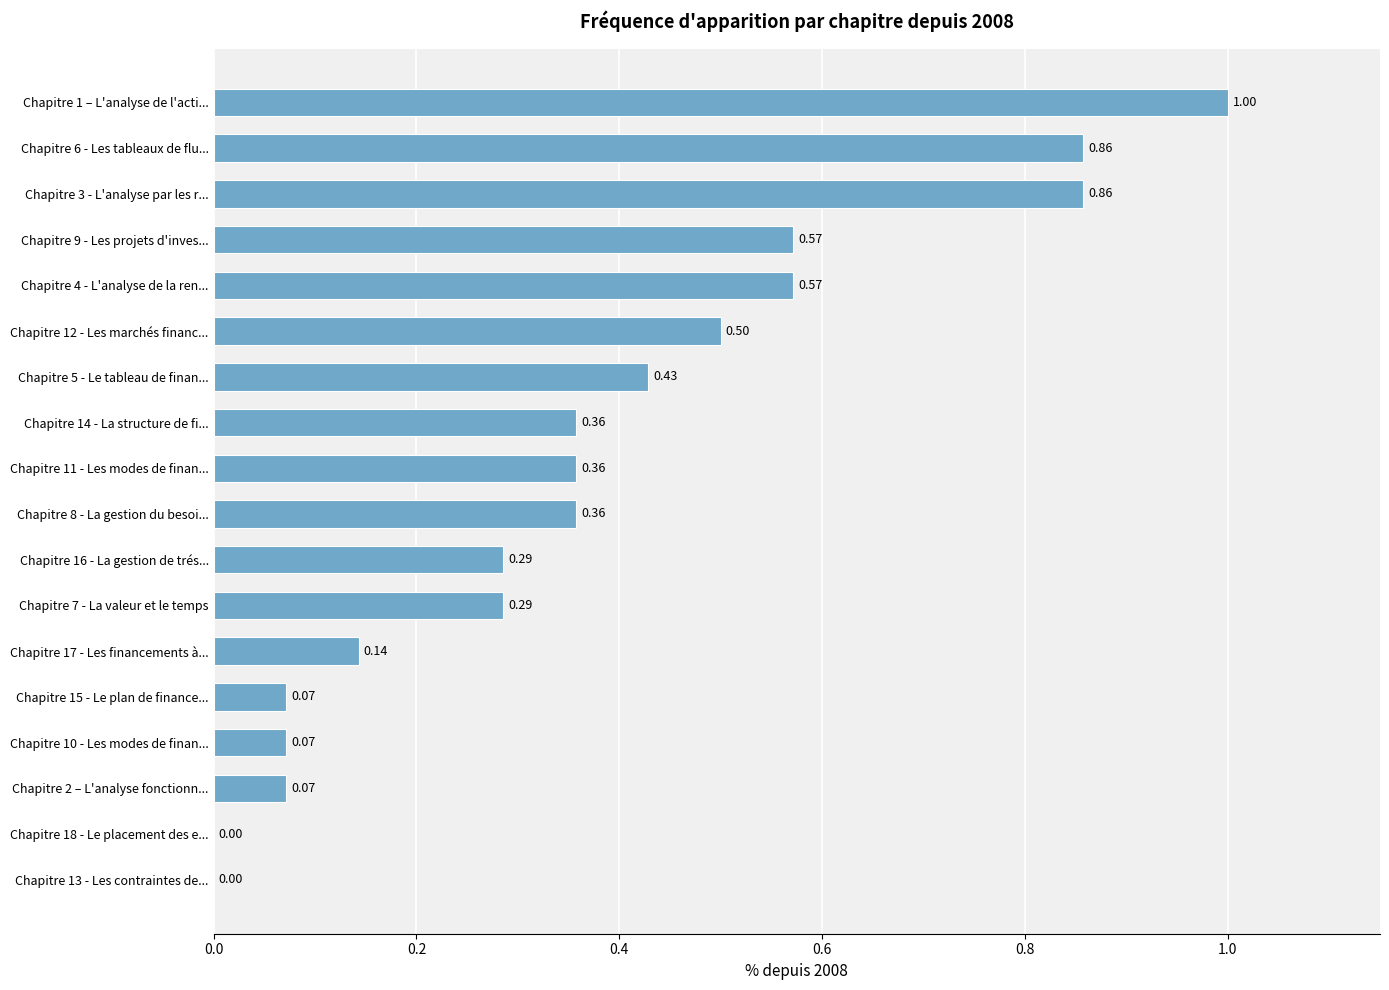

What is the sum of all values?

6.8